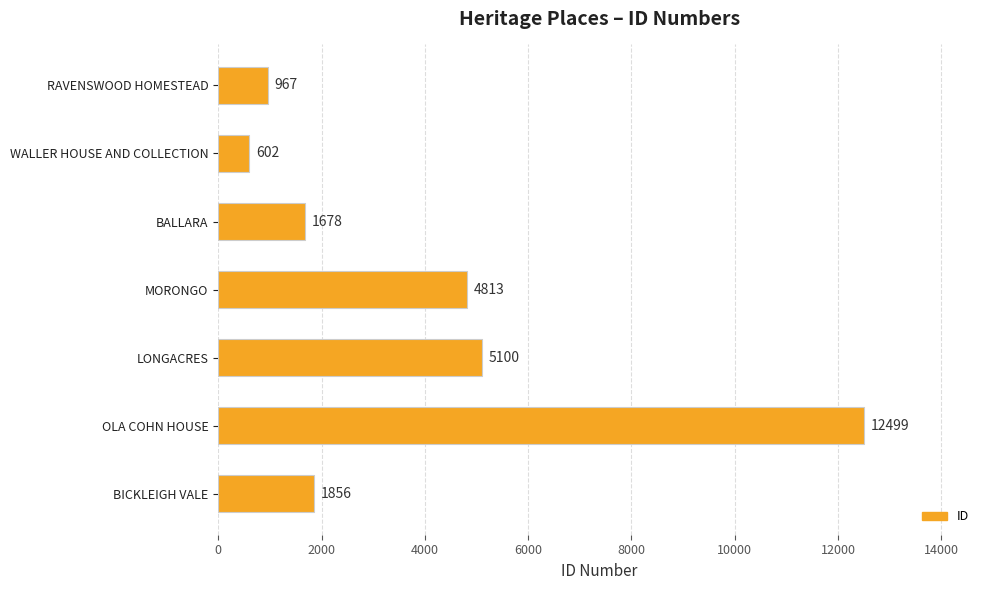

What is the sum of all values?

27515